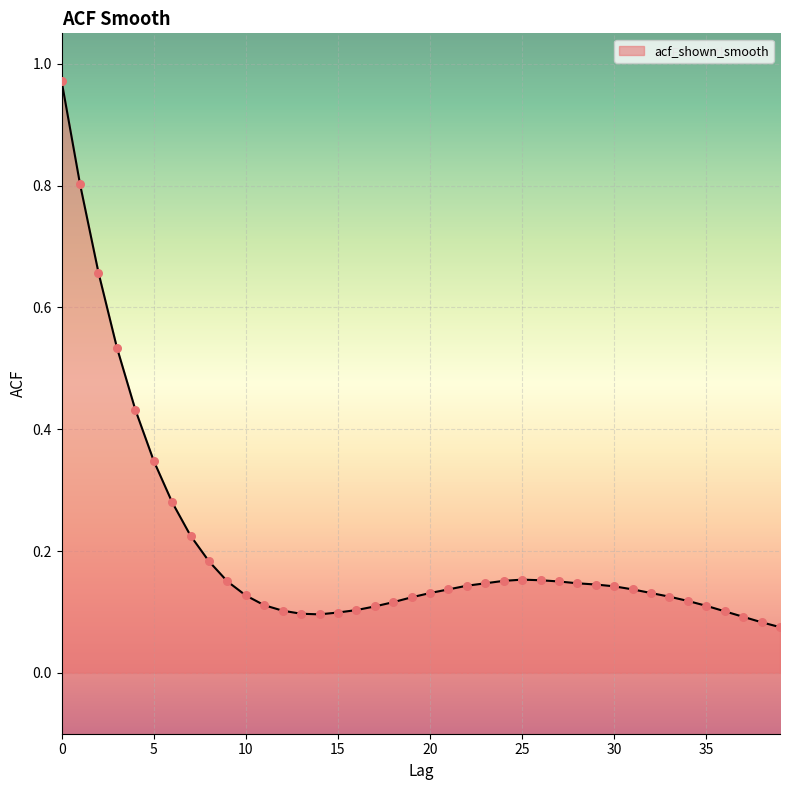

Is this an area chart (filled region under the line)?

Yes